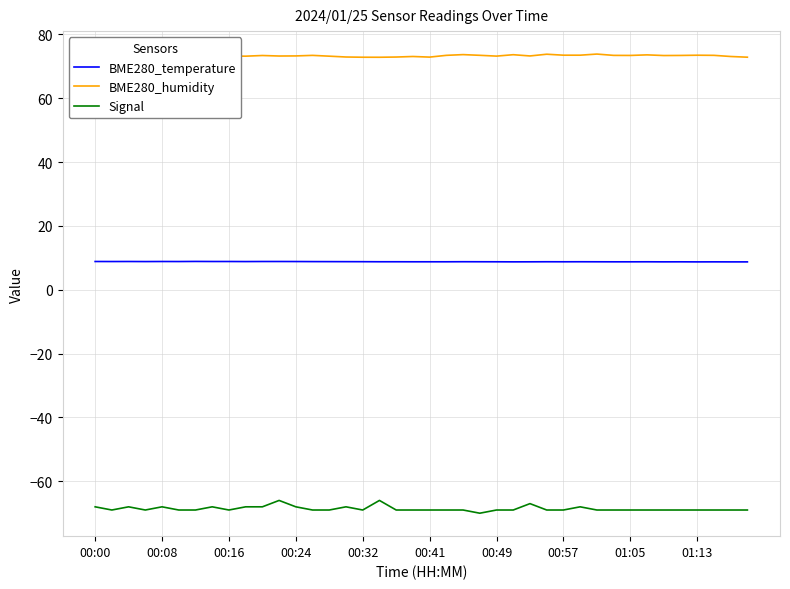

Rank the series at 39 from lowest to highest value.

Signal, BME280_temperature, BME280_humidity